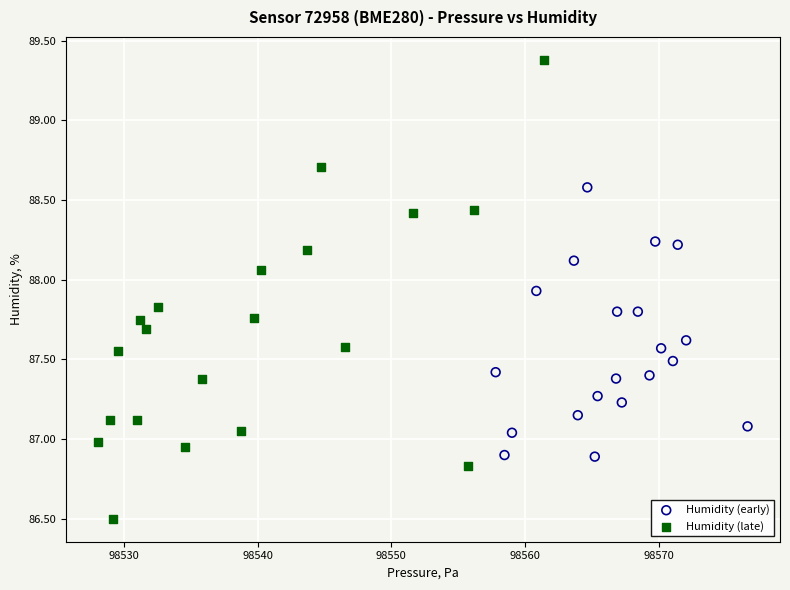

Which series contains the highest Y value?

Humidity (late)